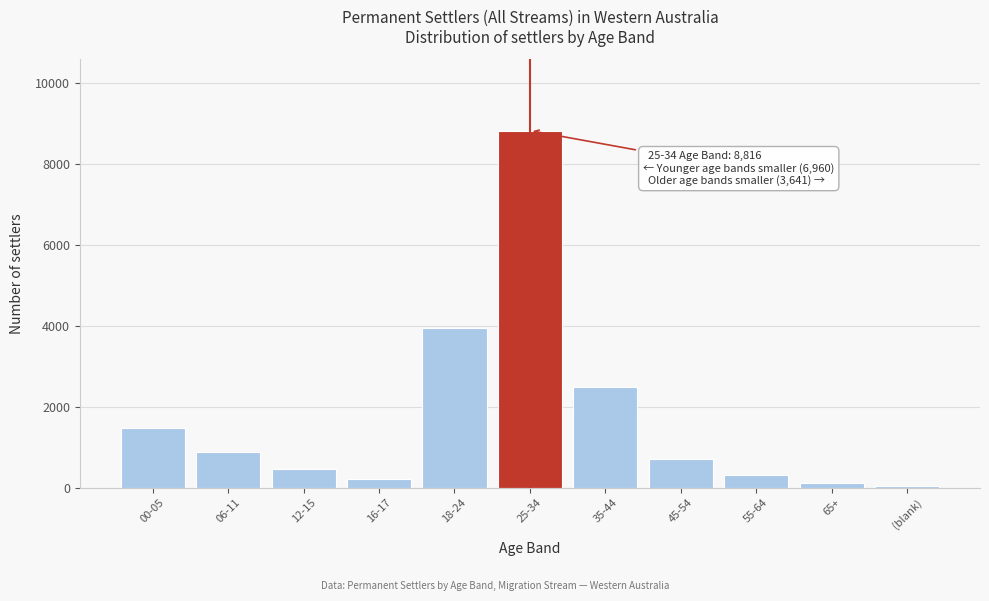

Reading left to right, list all the values displayed in this chart.

1476	884	460	202	3938	8816	2472	716	313	100	40